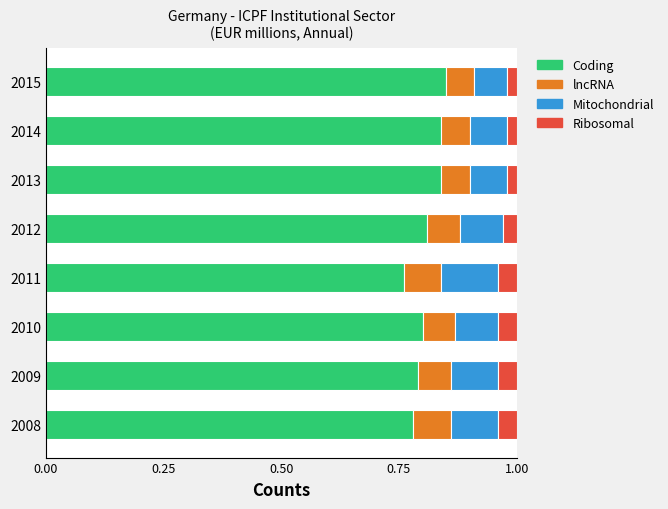

What is the sum of all Coding values?

6.5